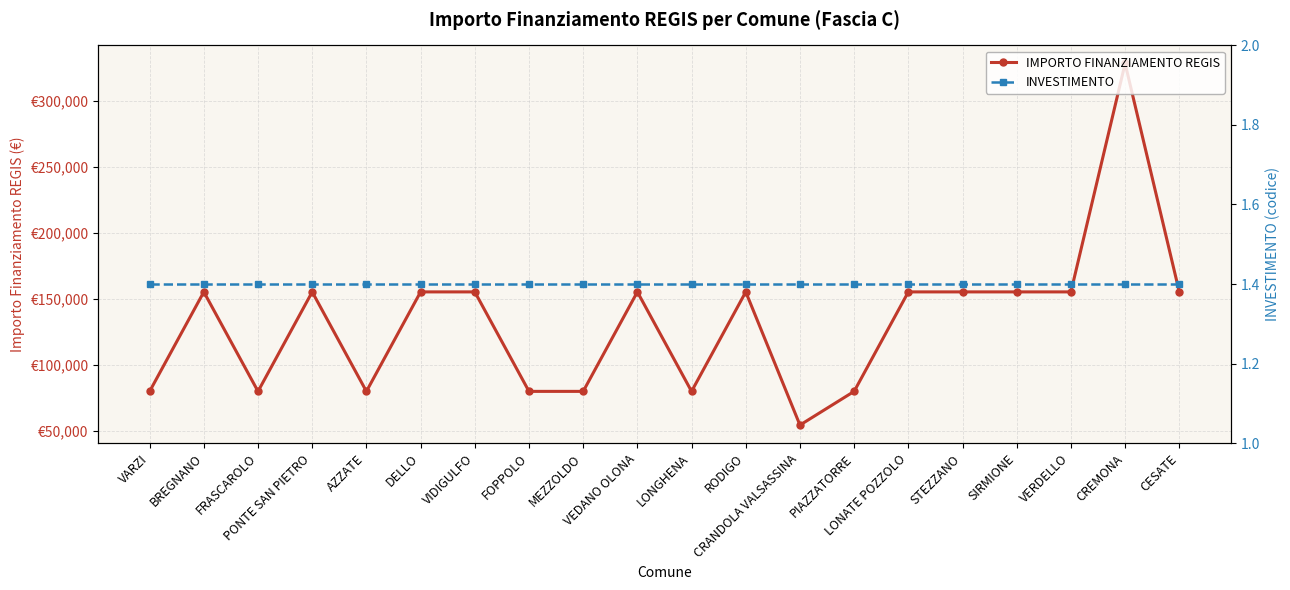

List the labels in order of IMPORTO FINANZIAMENTO REGIS value, largest first.

CREMONA, BREGNANO, PONTE SAN PIETRO, DELLO, VIDIGULFO, VEDANO OLONA, RODIGO, LONATE POZZOLO, STEZZANO, SIRMIONE, VERDELLO, CESATE, VARZI, FRASCAROLO, AZZATE, FOPPOLO, MEZZOLDO, LONGHENA, PIAZZATORRE, CRANDOLA VALSASSINA